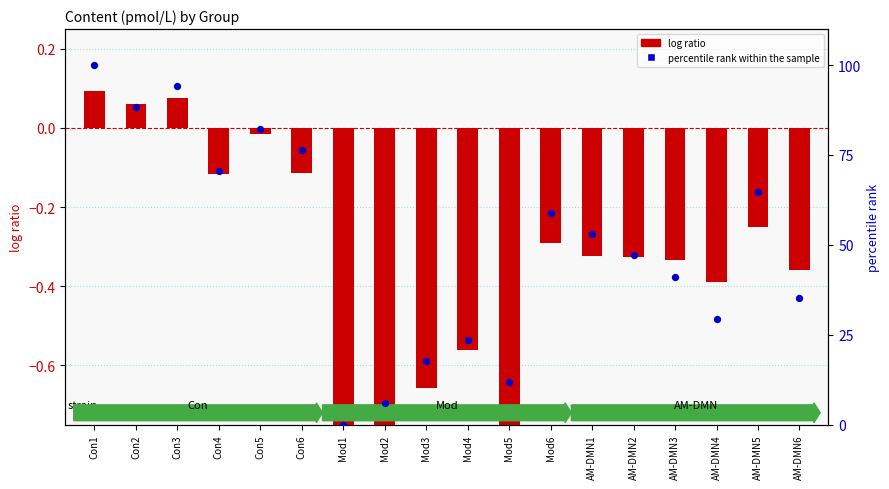

Which series reaches the maximum Y coordinate?

percentile rank within the sample